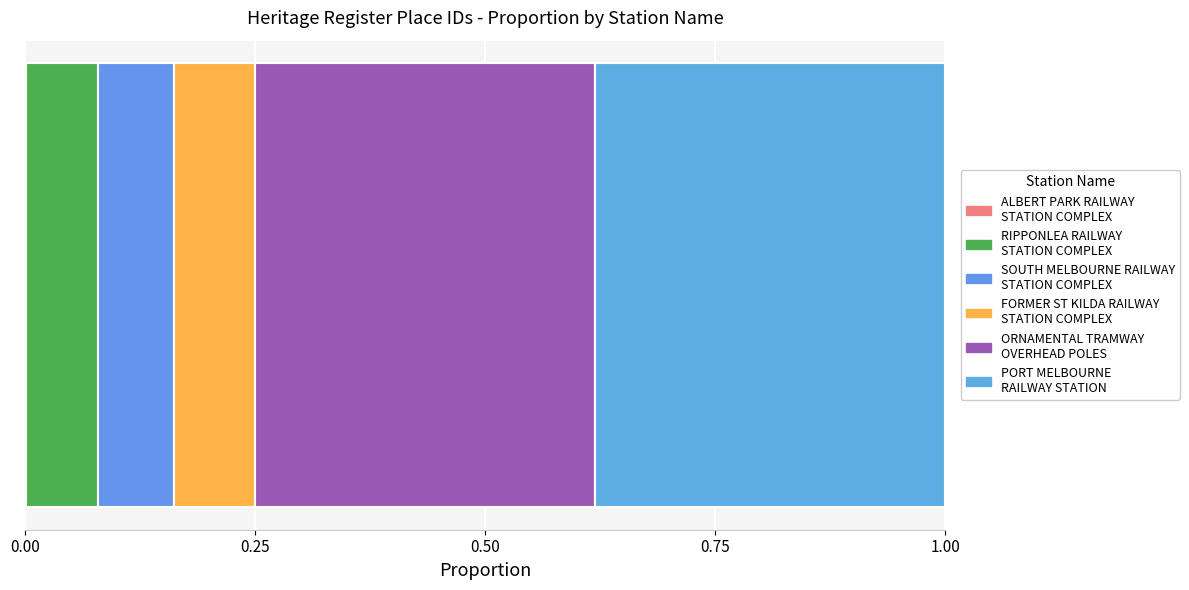

Reading left to right, what are all the values shown in this chart?

ALBERT PARK RAILWAY
STATION COMPLEX=12	RIPPONLEA RAILWAY
STATION COMPLEX=987	SOUTH MELBOURNE RAILWAY
STATION COMPLEX=1044	FORMER ST KILDA RAILWAY
STATION COMPLEX=1101	ORNAMENTAL TRAMWAY
OVERHEAD POLES=4666	PORT MELBOURNE
RAILWAY STATION=4788